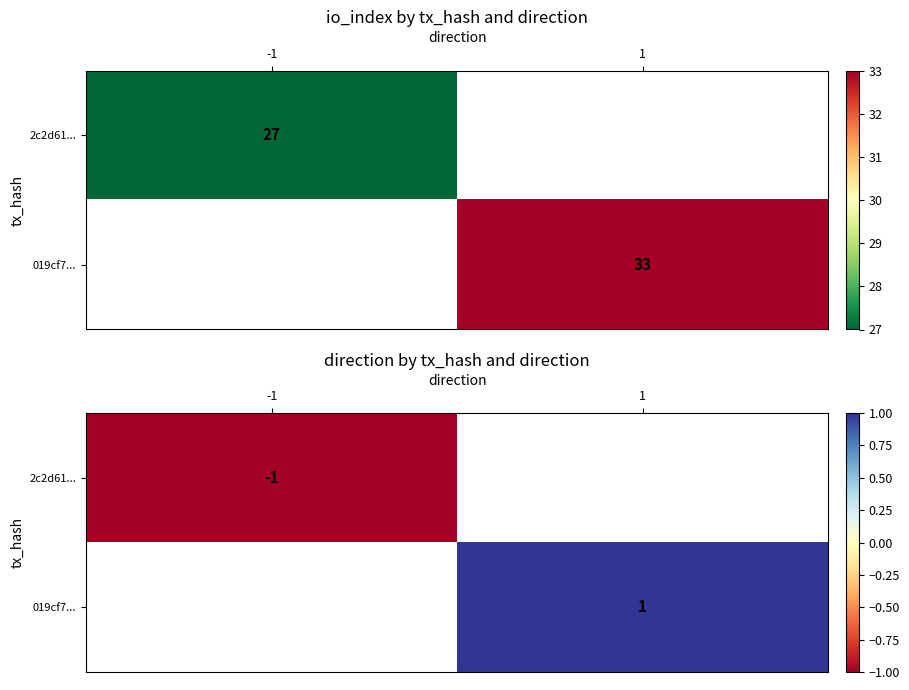

Which label corresponds to the largest value in the chart?

1